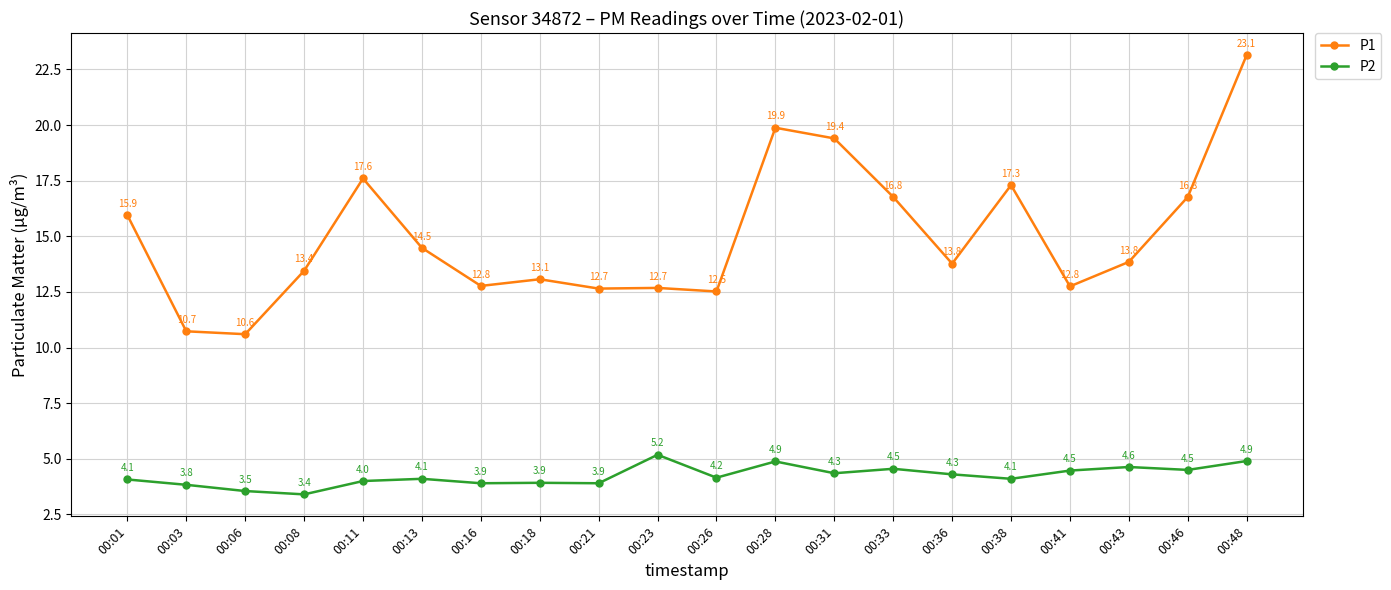

In P1, how many points are higher than both neighbors (excluding endpoints)?

5